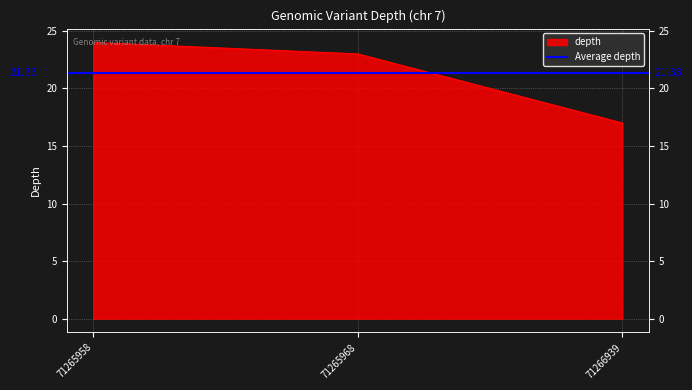

Where does the data first go above 23?

71265958